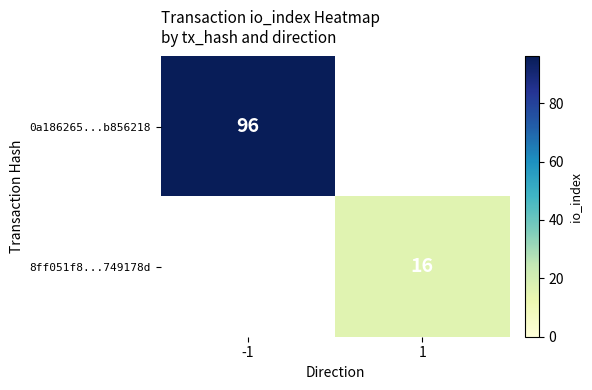

The 0a186265...b856218 series shows 63 at -1. True or false?

False